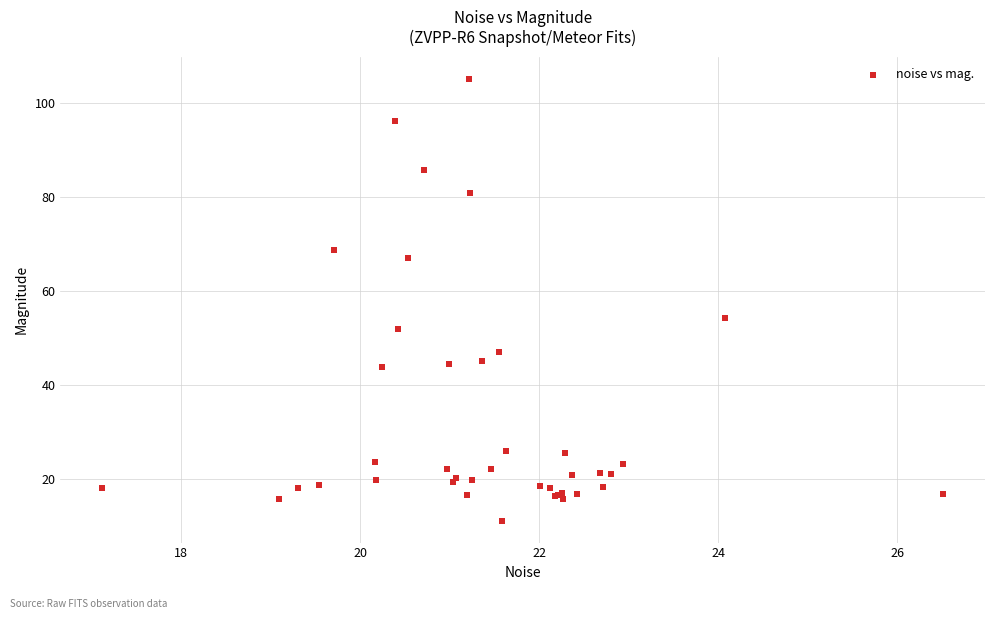

What Y value in the scatter plot is closest to 58?

54.2